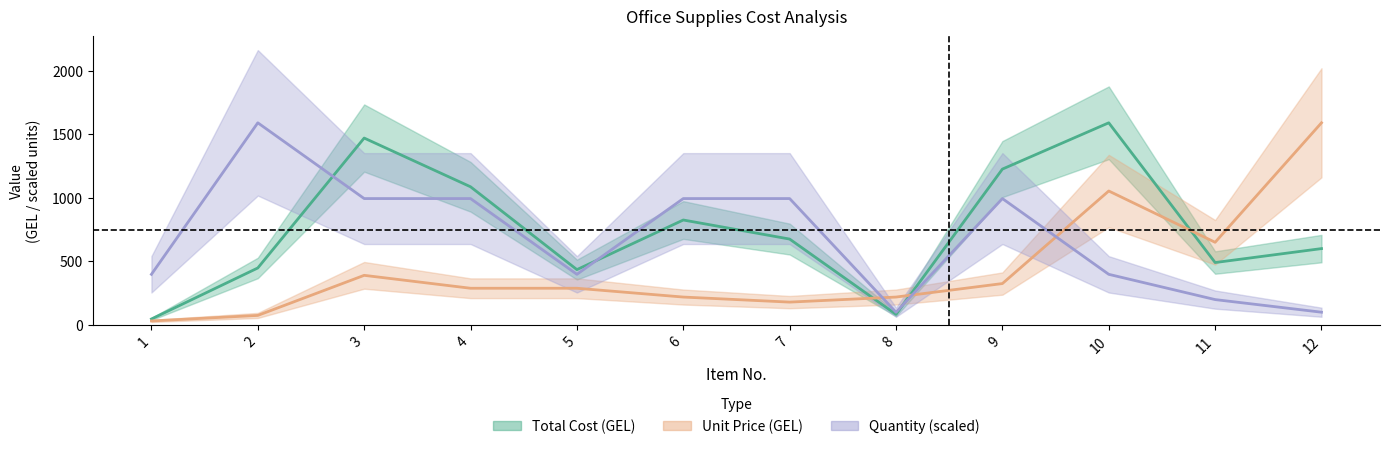

What are all the series names shown in the legend?

Total Cost (GEL), Unit Price (GEL), Quantity